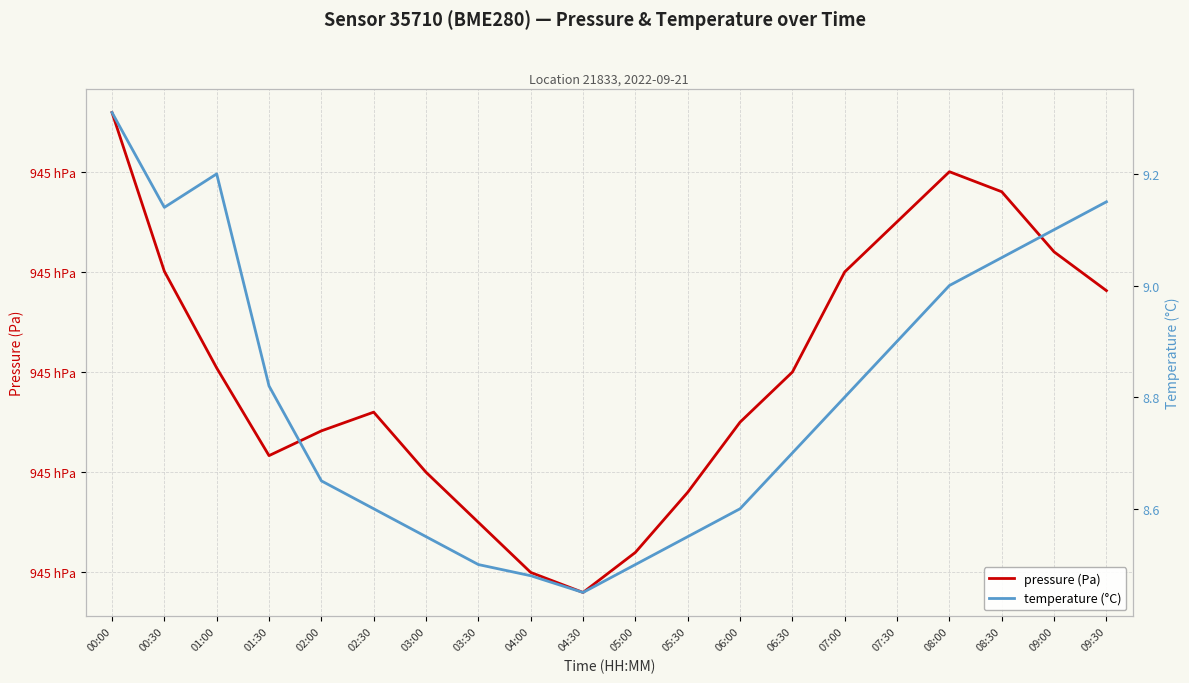

What is the total value across all series at 05:30?

94516.6